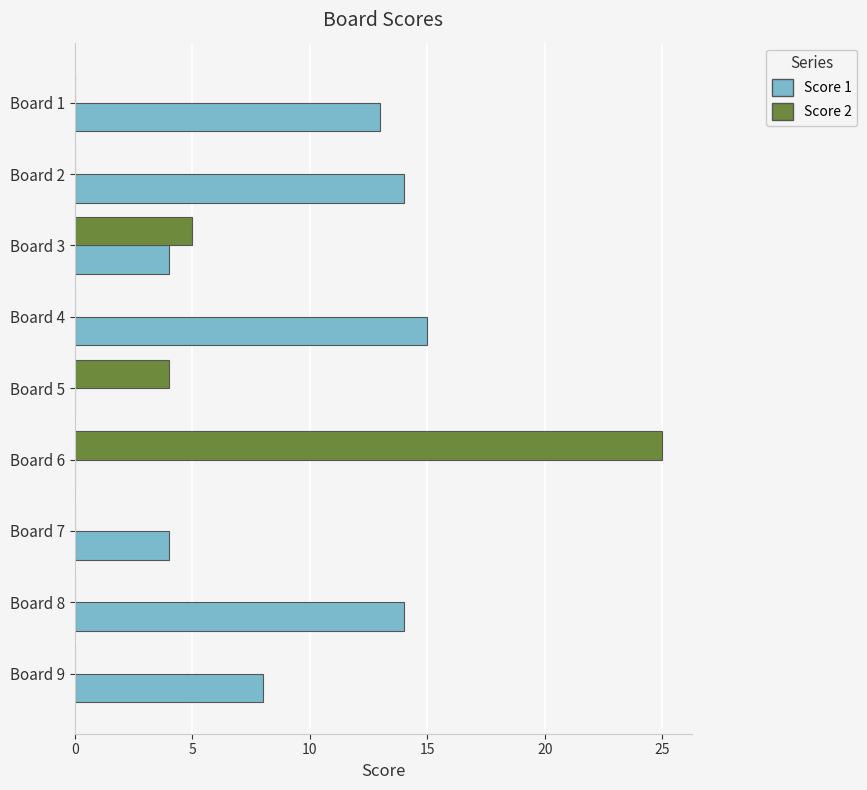

Between Board 4 and Board 9, which series saw the biggest shift?

Score 1